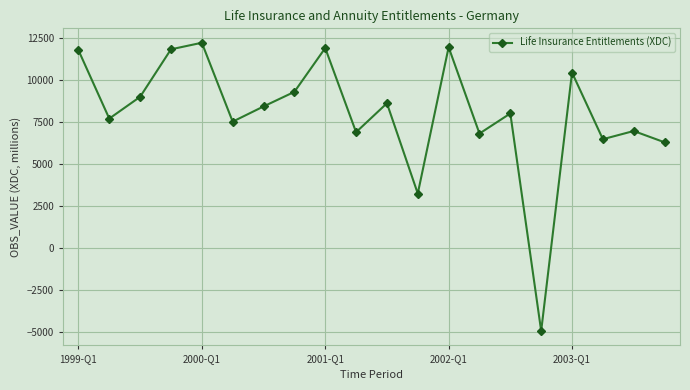

How many values are above zero?

19